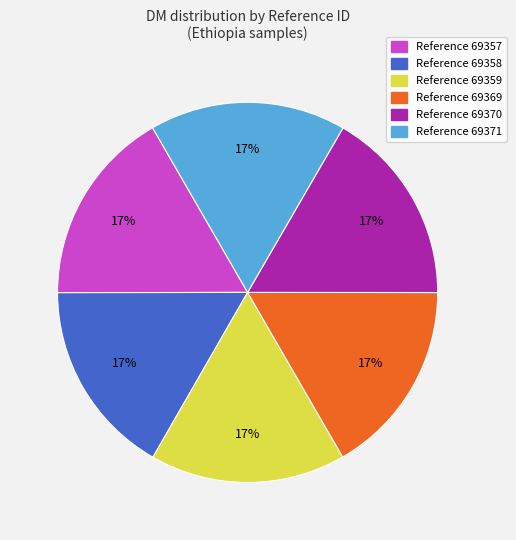

Approximately how many times larger is the value at Reference 69369 compared to Reference 69358?

1.0